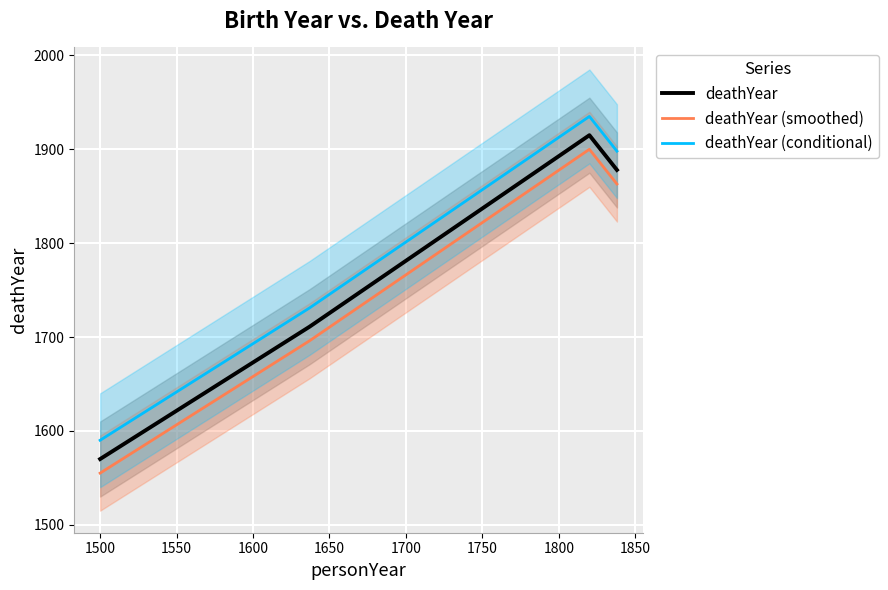

Rank the series by their maximum value, from lowest to highest.

deathYear (smoothed), deathYear, deathYear (conditional)